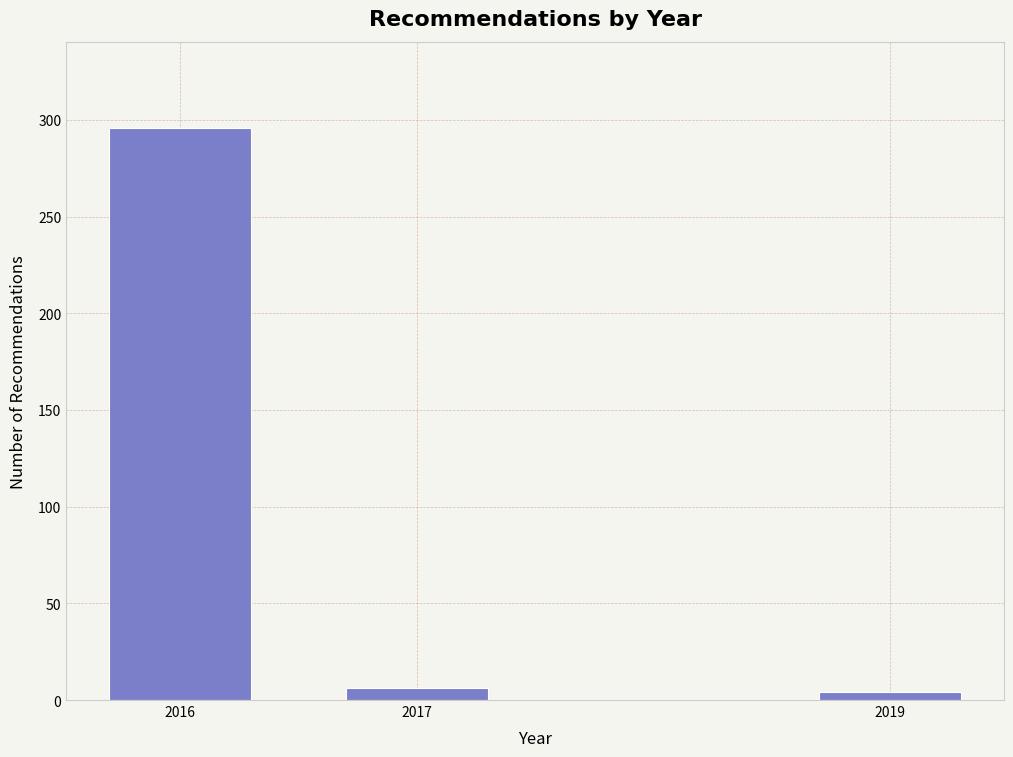

Reading left to right, what are all the values shown in this chart?

296	6	4